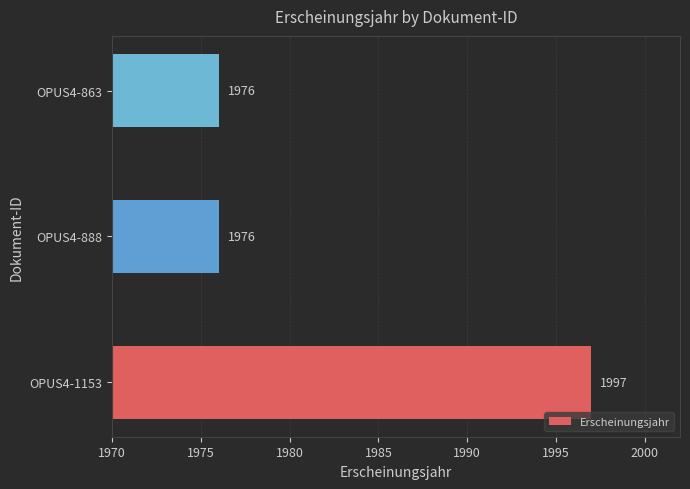

What is the ratio of the value at OPUS4-888 to the value at OPUS4-863?

1.0